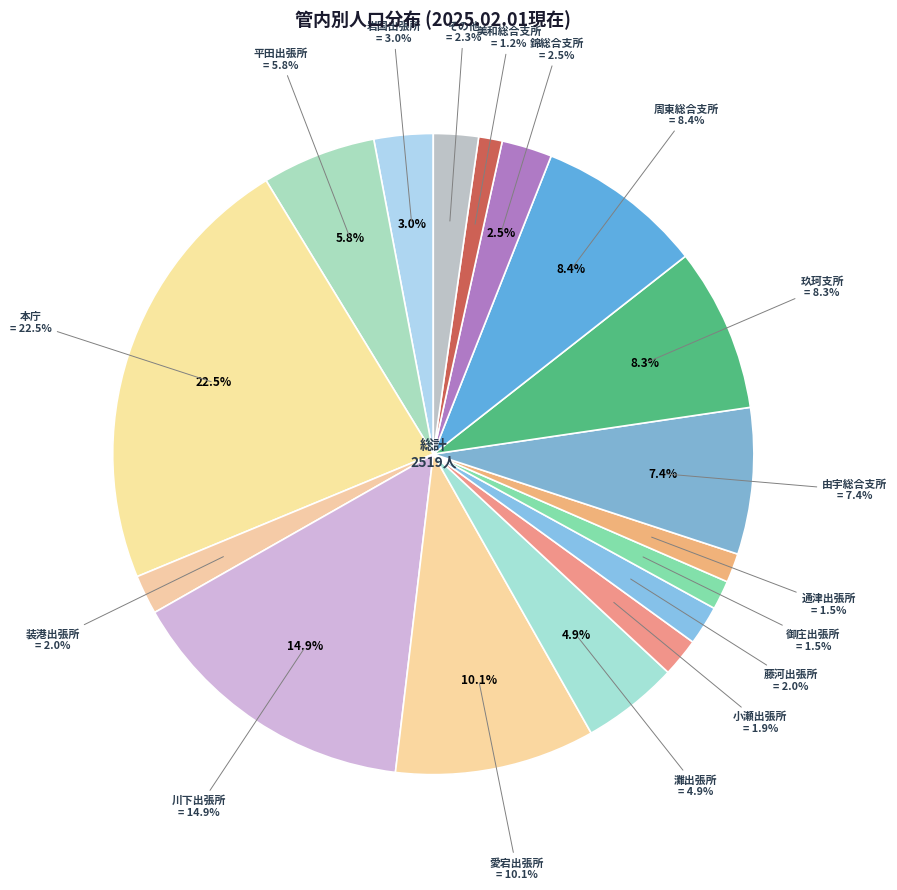

Which category has the biggest portion of the pie?

本庁